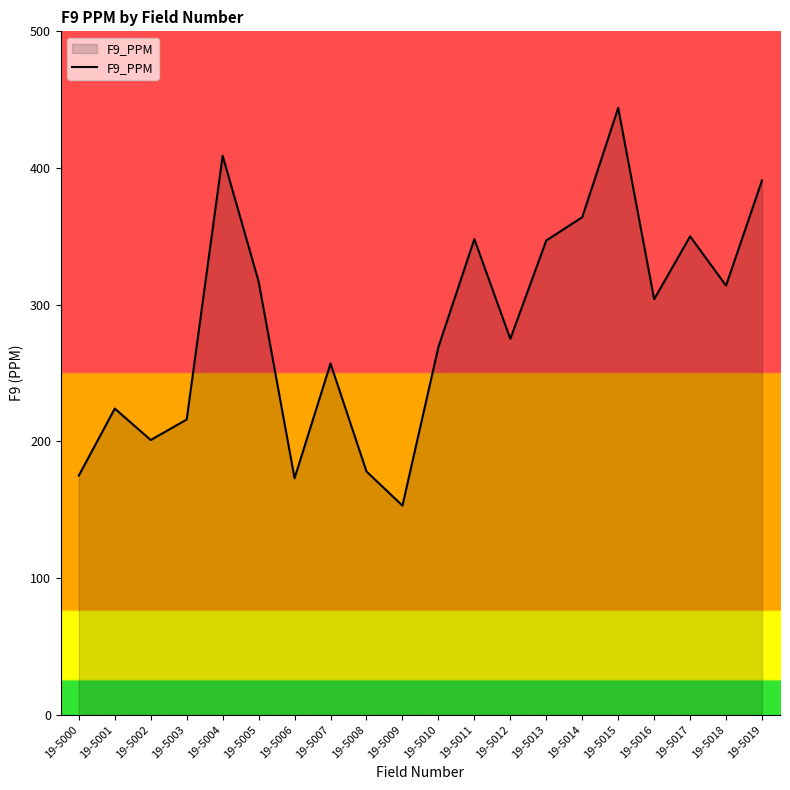

Is it true that the value at 19-5011 is 466?

False